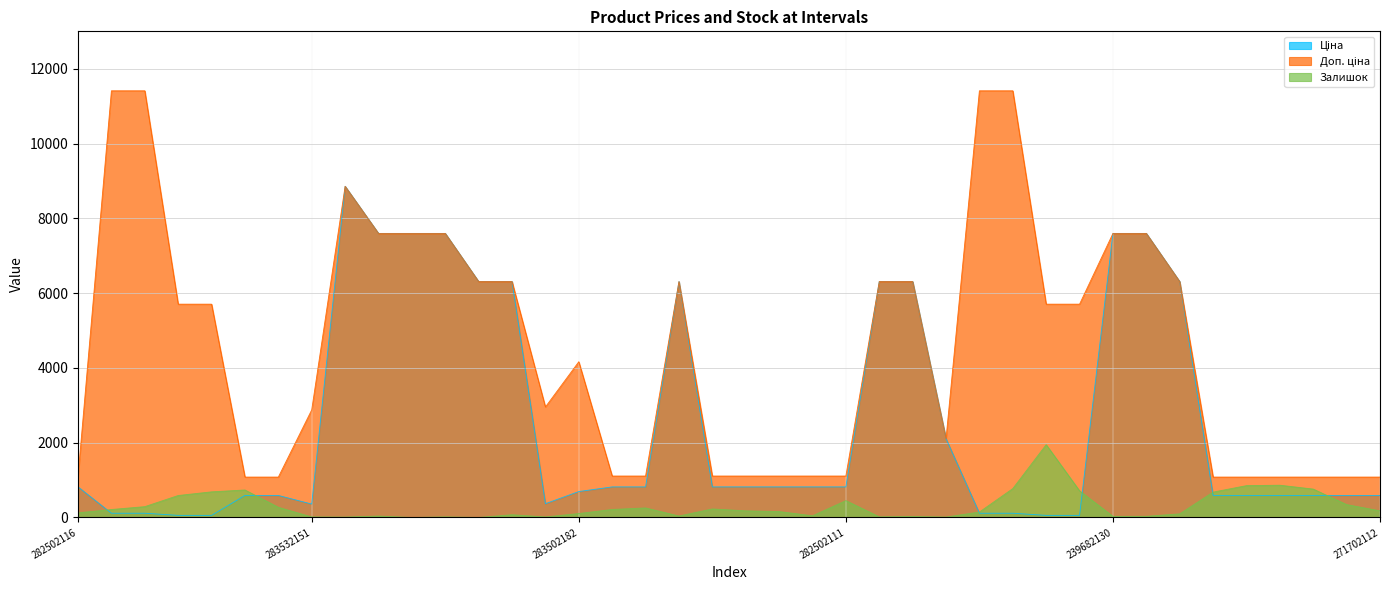

True or false: Доп. ціна has a value of 2293.3 at 11352182.

False